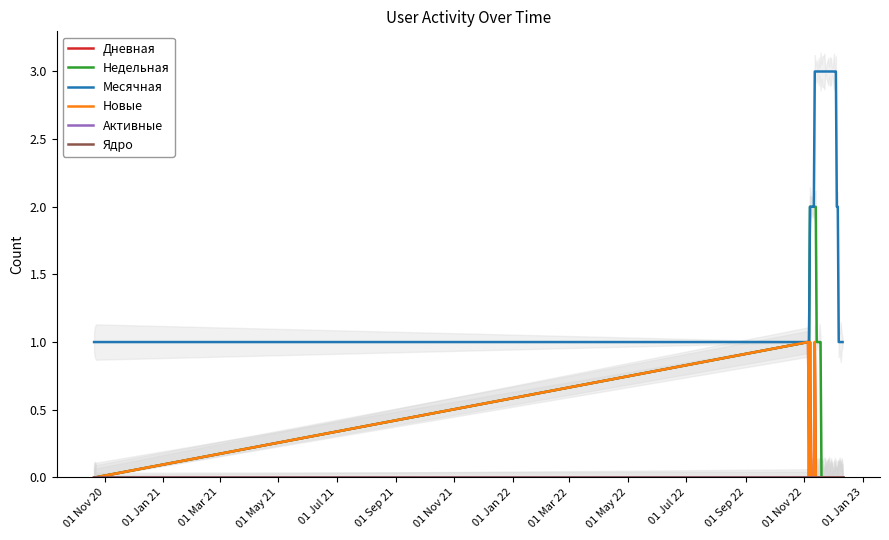

What is the lowest value of the Месячная series?

1